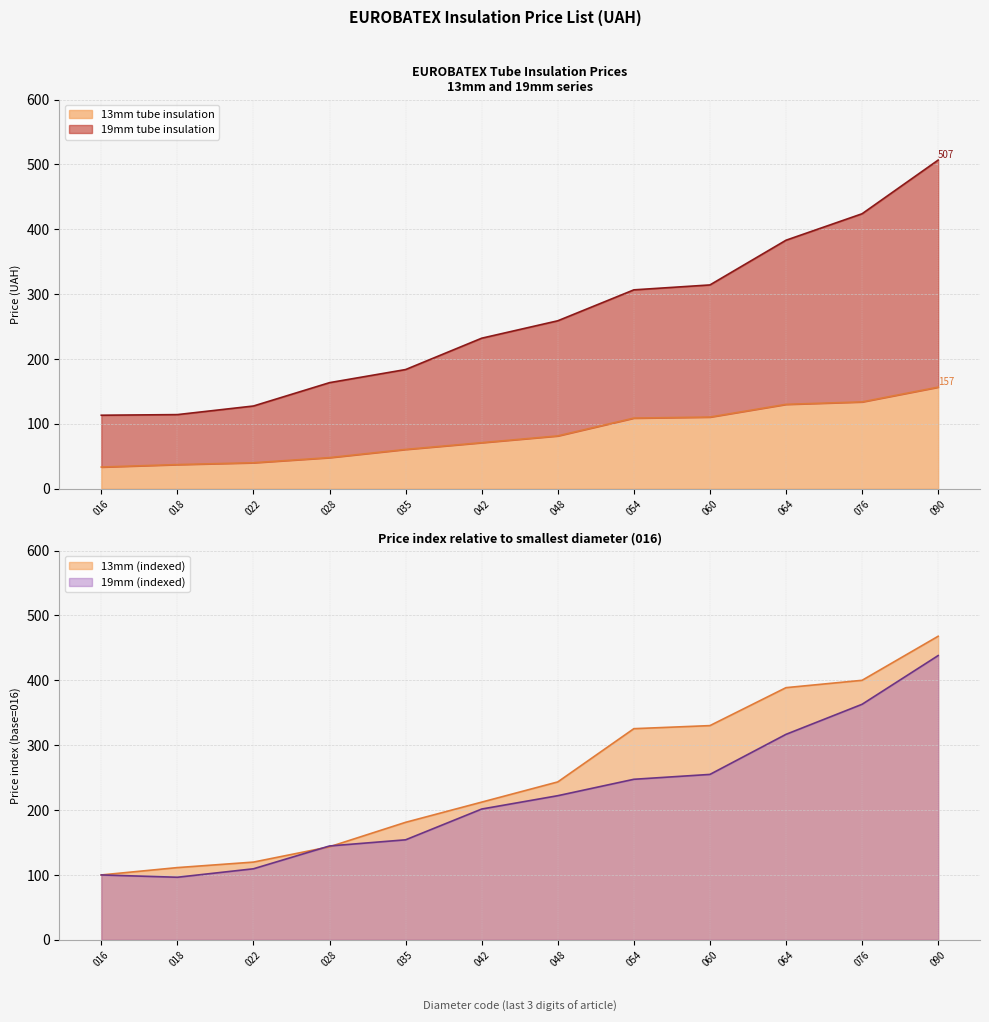

How many data points in 13mm tube insulation are less than 81?

6